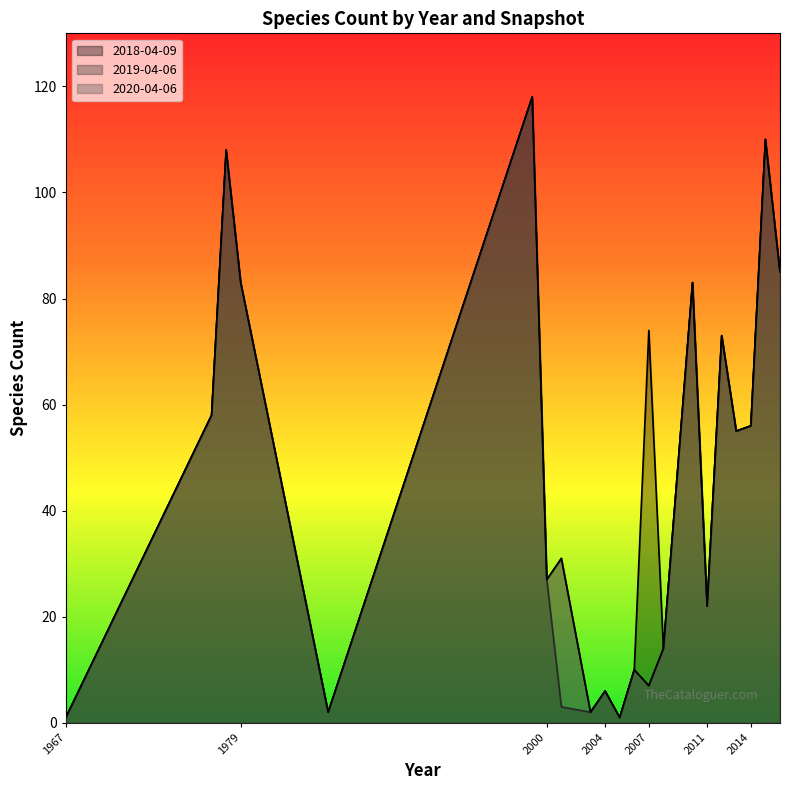

Between 2008 and 1978, which is larger?

1978